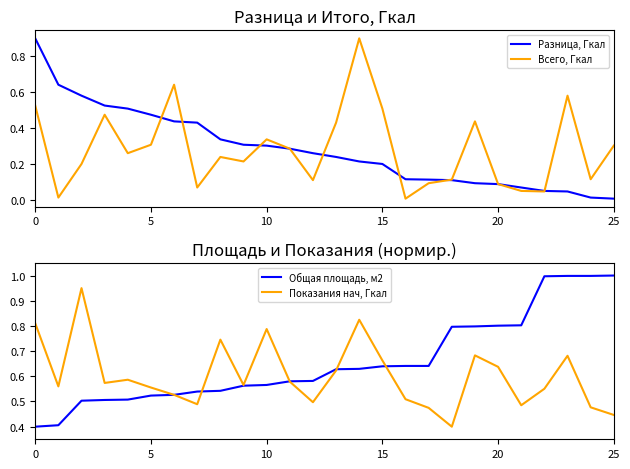

Reading left to right, transcribe all the data shown in this chart.

Разница, Гкал: 0.9	0.6	0.6	0.5	0.5	0.5	0.4	0.4	0.3	0.3	0.3	0.3	0.3	0.2	0.2	0.2	0.1	0.1	0.1	0.1	0.1	0.1	0.0	0.0	0.0	0.0
Всего, Гкал: 0.5	0.0	0.2	0.5	0.3	0.3	0.6	0.1	0.2	0.2	0.3	0.3	0.1	0.4	0.9	0.5	0.0	0.1	0.1	0.4	0.1	0.0	0.0	0.6	0.1	0.3
Общая площадь, м2: 0.4	0.4	0.5	0.5	0.5	0.5	0.5	0.5	0.5	0.6	0.6	0.6	0.6	0.6	0.6	0.6	0.6	0.6	0.8	0.8	0.8	0.8	1.0	1.0	1.0	1.0
Показания нач, Гкал: 0.8	0.6	1.0	0.6	0.6	0.6	0.5	0.5	0.7	0.6	0.8	0.6	0.5	0.6	0.8	0.7	0.5	0.5	0.4	0.7	0.6	0.5	0.6	0.7	0.5	0.4